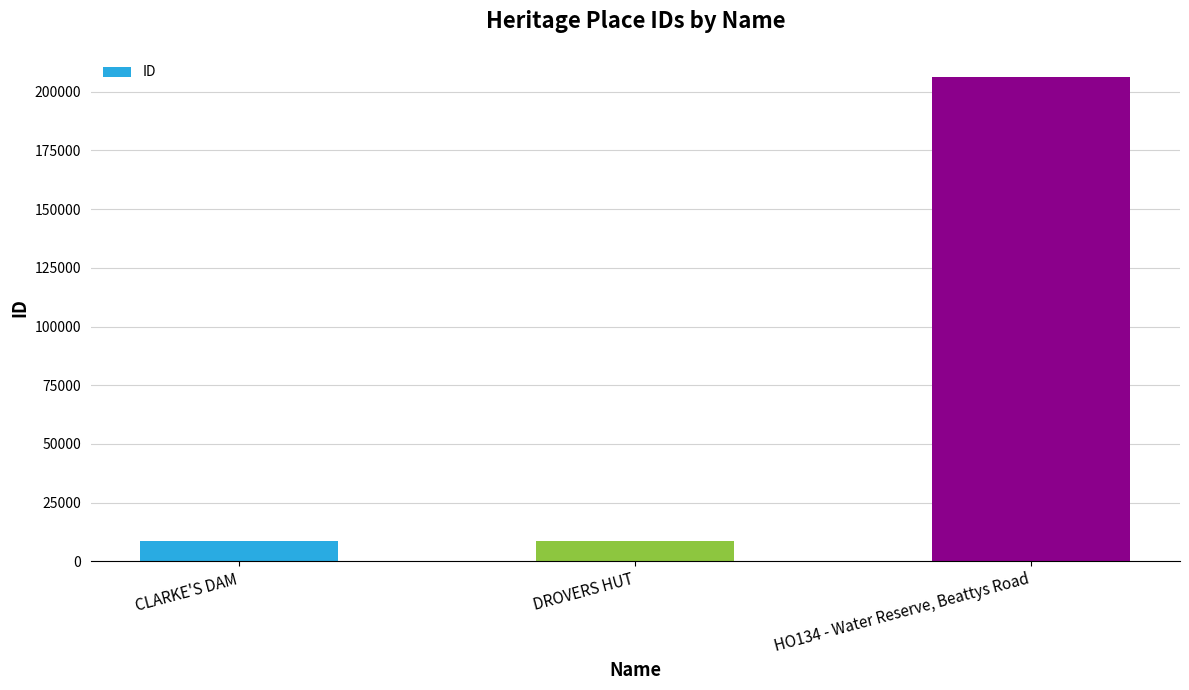

At which label is the value closest to 107508?

DROVERS HUT